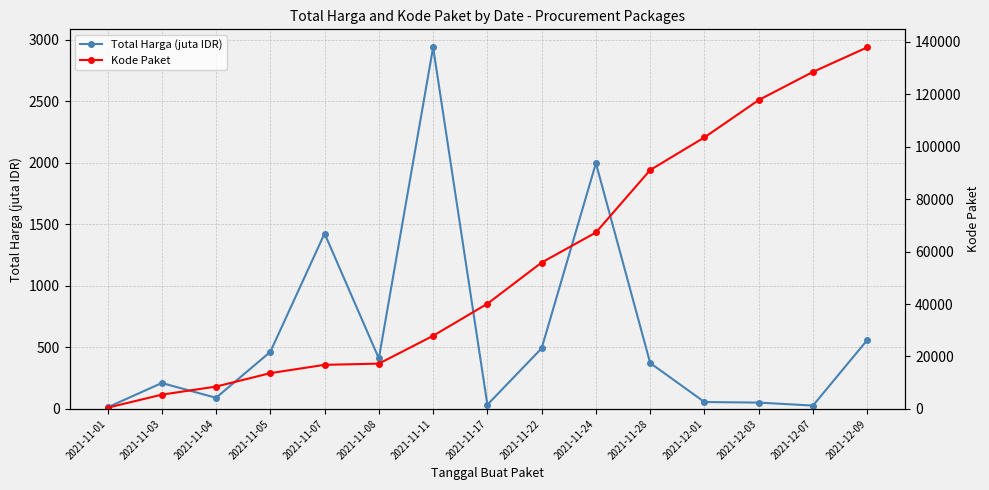

Reading left to right, transcribe all the data shown in this chart.

Total Harga (juta IDR): 2021-11-01=12.8	2021-11-03=210.7	2021-11-04=90.7	2021-11-05=464.0	2021-11-07=1425.9	2021-11-08=410.6	2021-11-11=2939.0	2021-11-17=34.3	2021-11-22=493.0	2021-11-24=1997.3	2021-11-28=373.4	2021-12-01=56.2	2021-12-03=51.6	2021-12-07=27.4	2021-12-09=560.0
Kode Paket: 2021-11-01=464.0	2021-11-03=5449.0	2021-11-04=8530.0	2021-11-05=13652.0	2021-11-07=16823.0	2021-11-08=17272.0	2021-11-11=27891.0	2021-11-17=40112.0	2021-11-22=55826.0	2021-11-24=67279.0	2021-11-28=91101.0	2021-12-01=103541.0	2021-12-03=117783.0	2021-12-07=128516.0	2021-12-09=137876.0